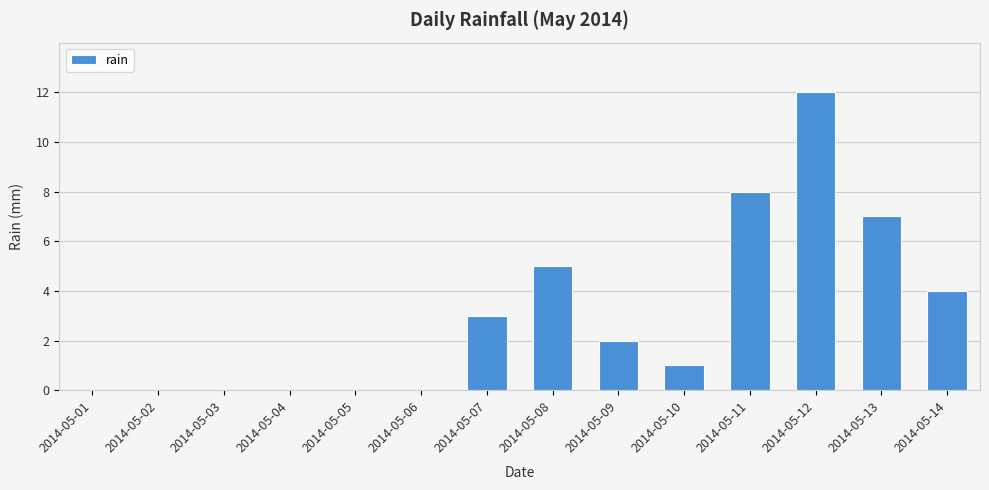

How many series are shown in this chart?

1